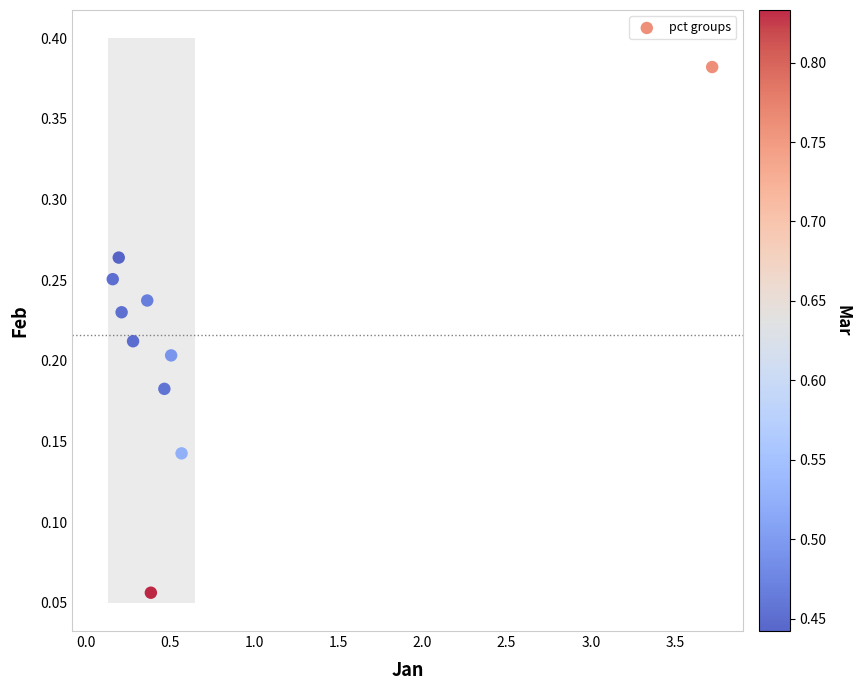

What is the range of X values (max minus min)?

3.6